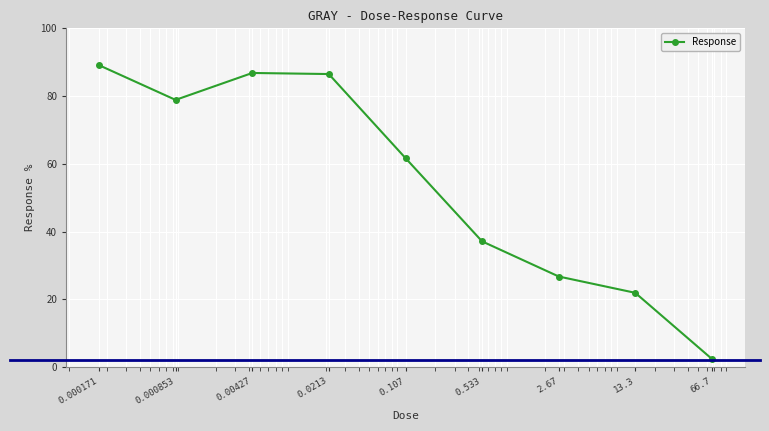

What is the smallest value displayed?

2.4